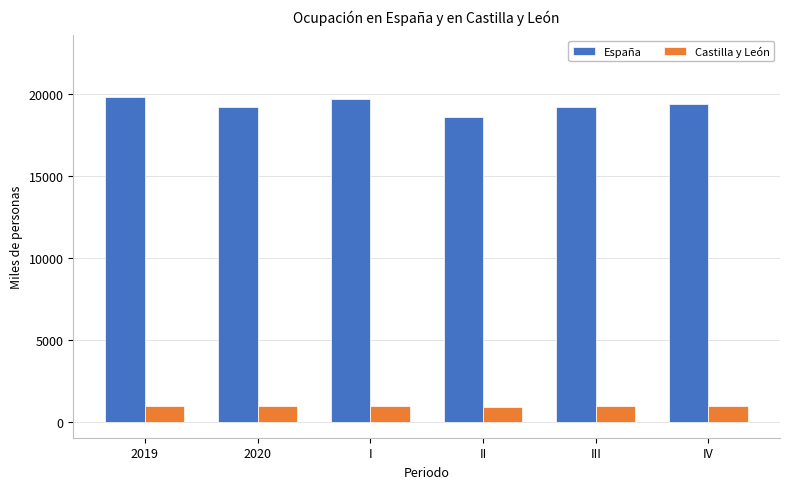

Which series has the largest range (max minus min)?

España